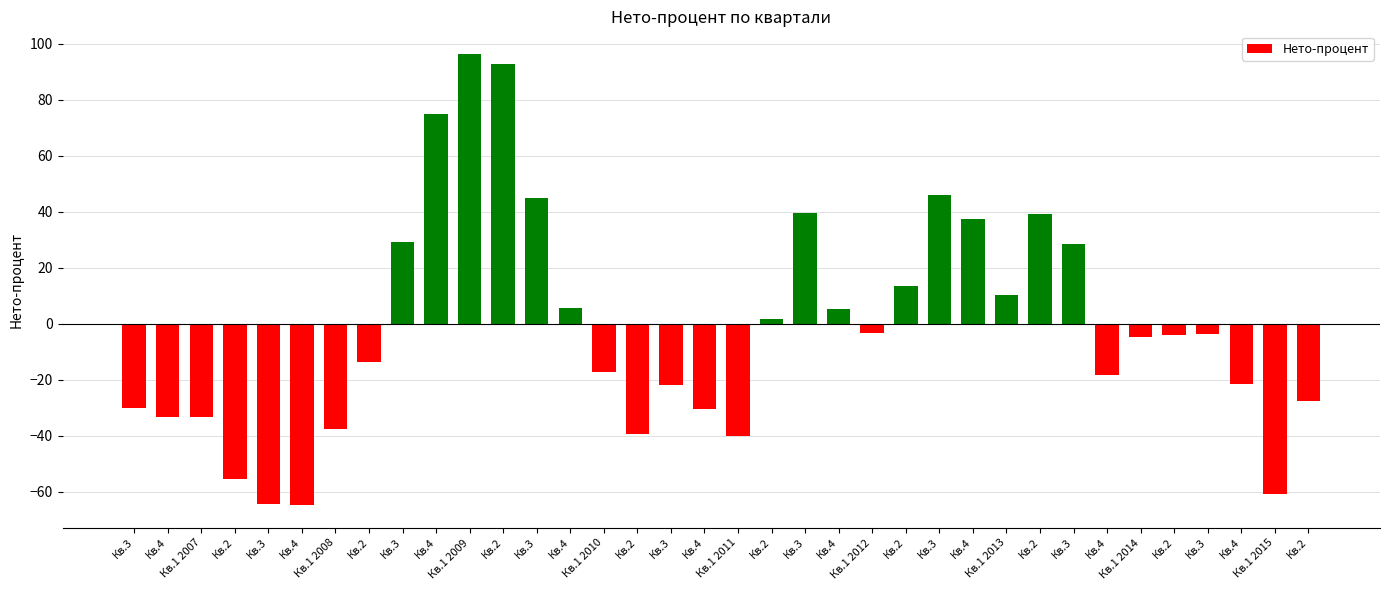

At which category does the chart reach its minimum across all series?

Кв.4